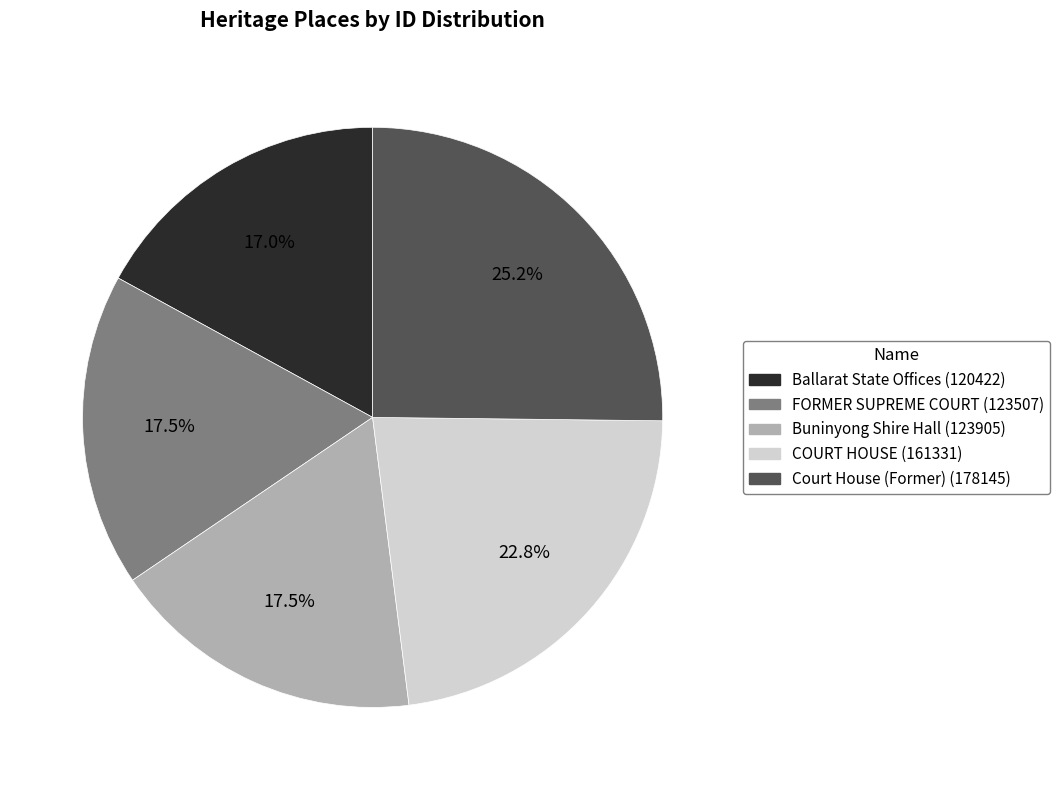

Does any single category account for the majority?

No